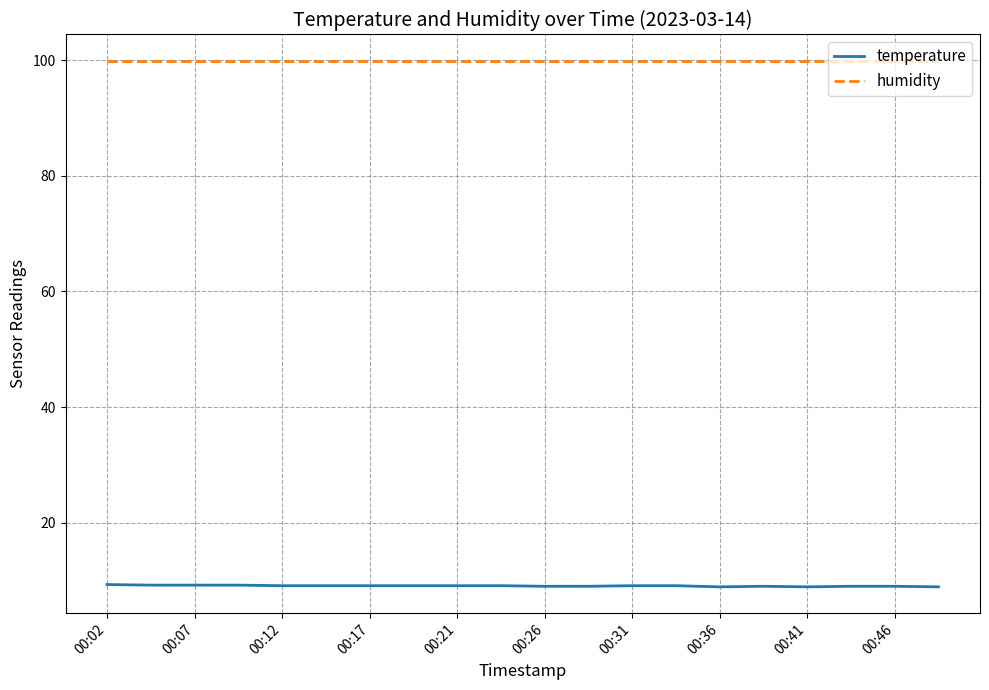

True or false: temperature and humidity intersect in this chart.

False